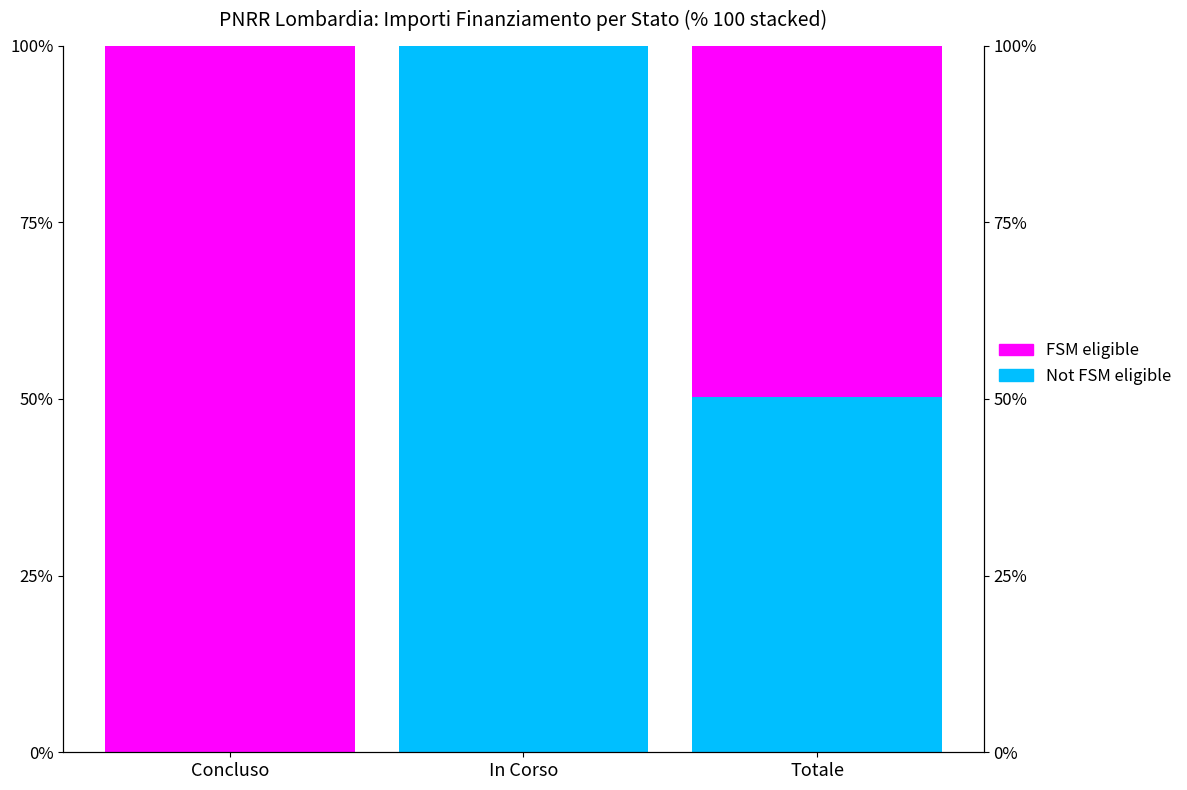

True or false: FSM eligible has a value of 49.7 at Totale.

True